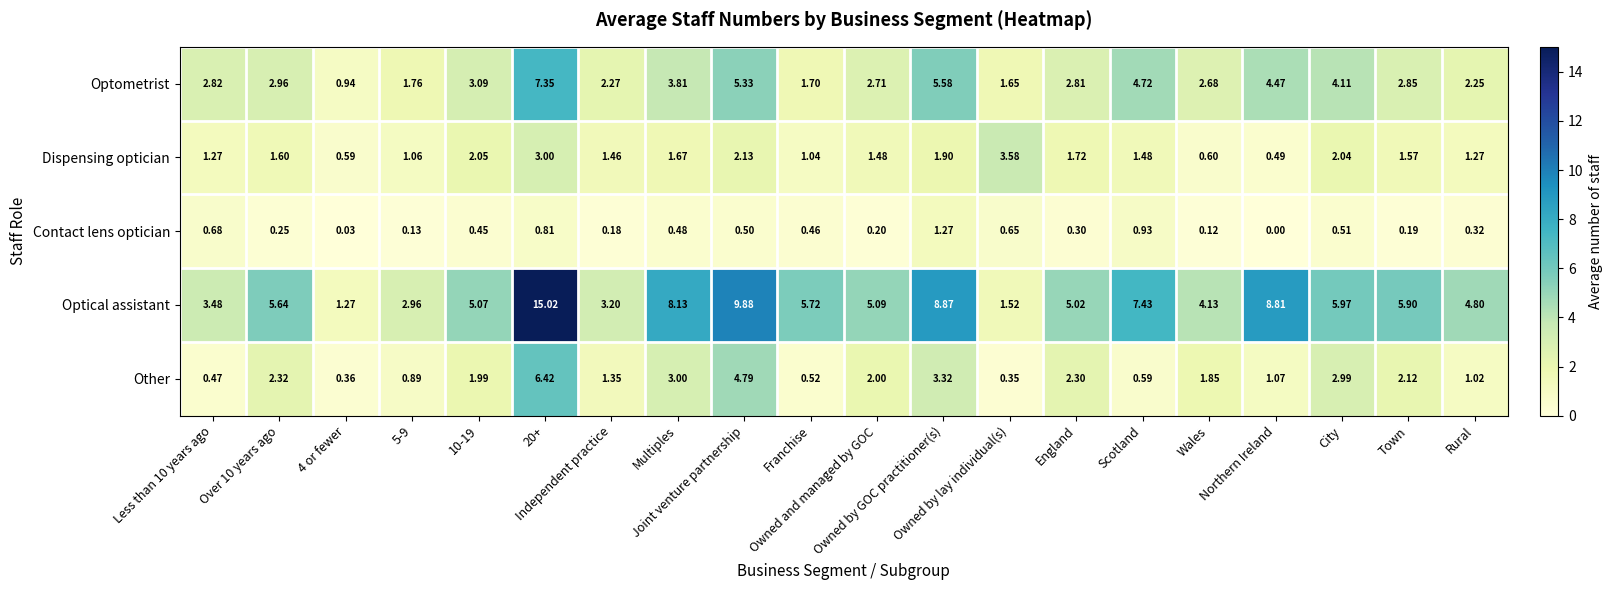

Which series has the largest total across all categories?

Optical assistant